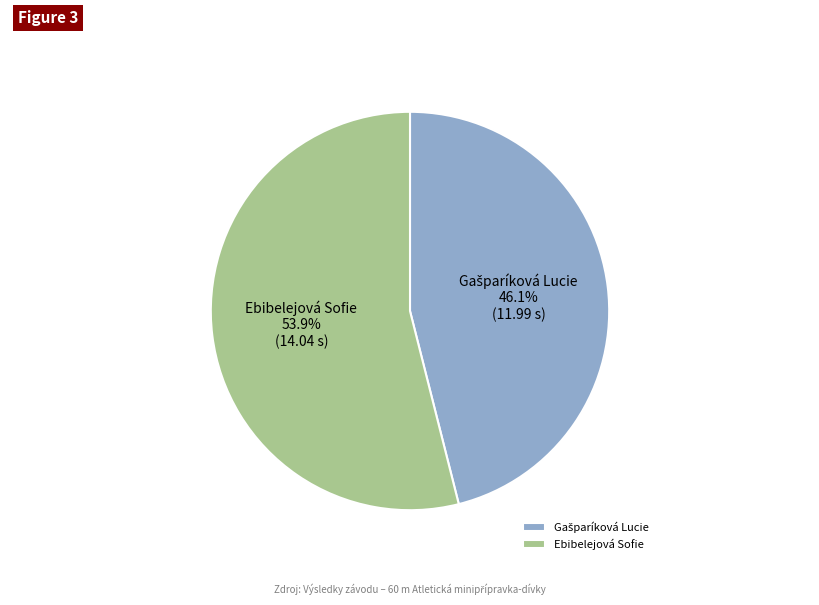

What percentage is NOT represented by Ebibelejová Sofie?

46.1%